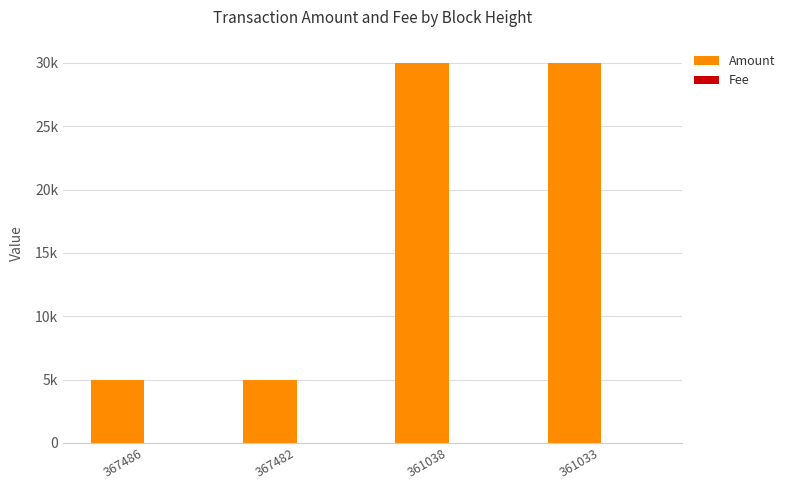

Are the bars grouped side by side (vs. stacked)?

Yes